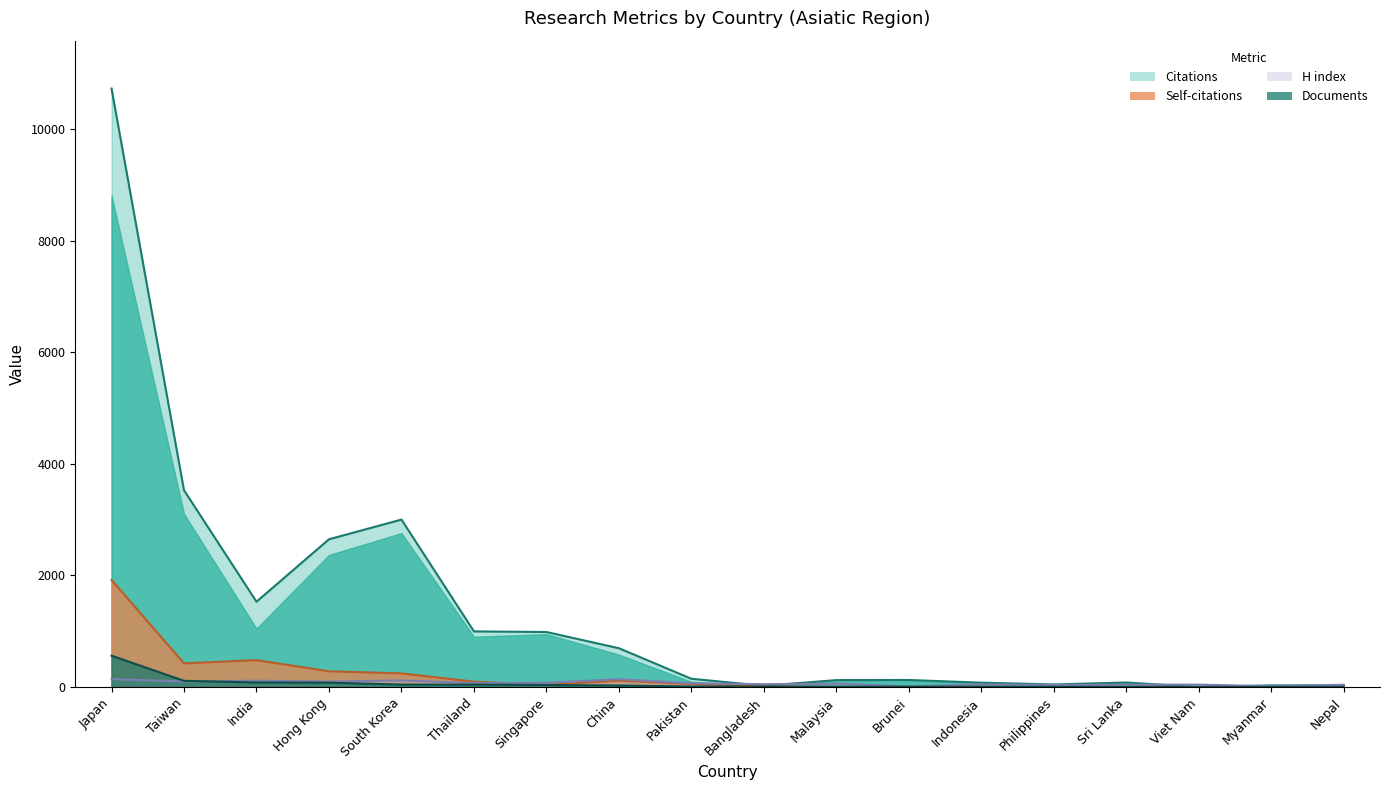

Is it true that H index equals 175 at Taiwan?

False